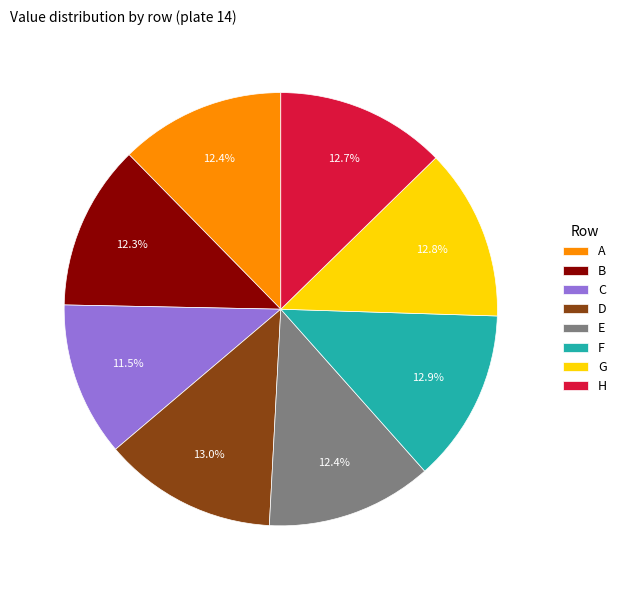

Approximately how many times larger is the value at F compared to A?

1.0